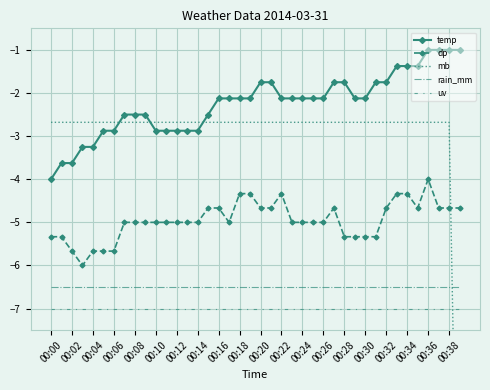

True or false: uv and temp intersect in this chart.

False